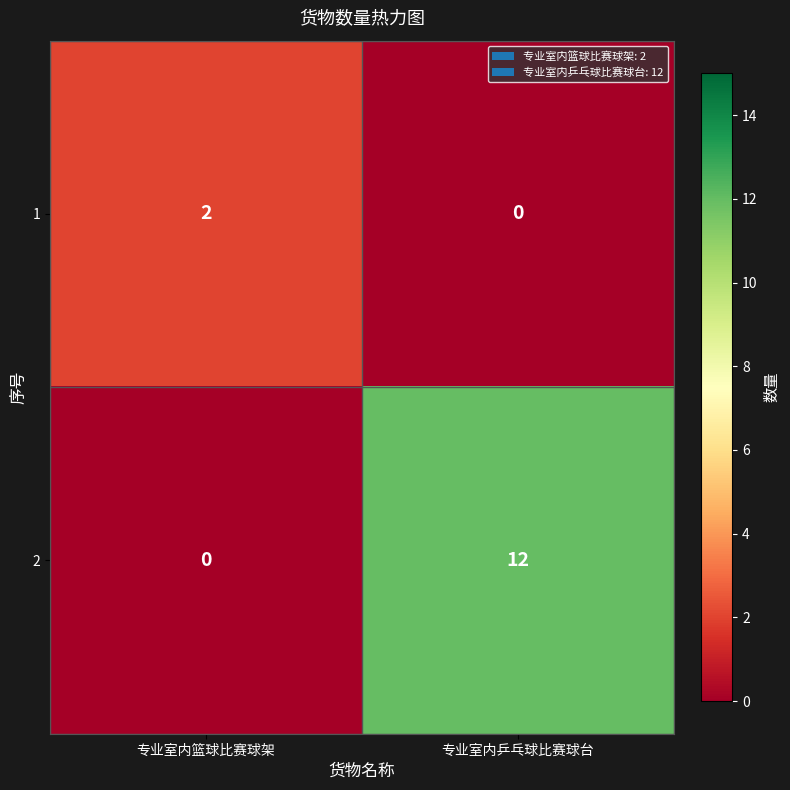

True or false: 2 has a value of -7 at 专业室内篮球比赛球架.

False